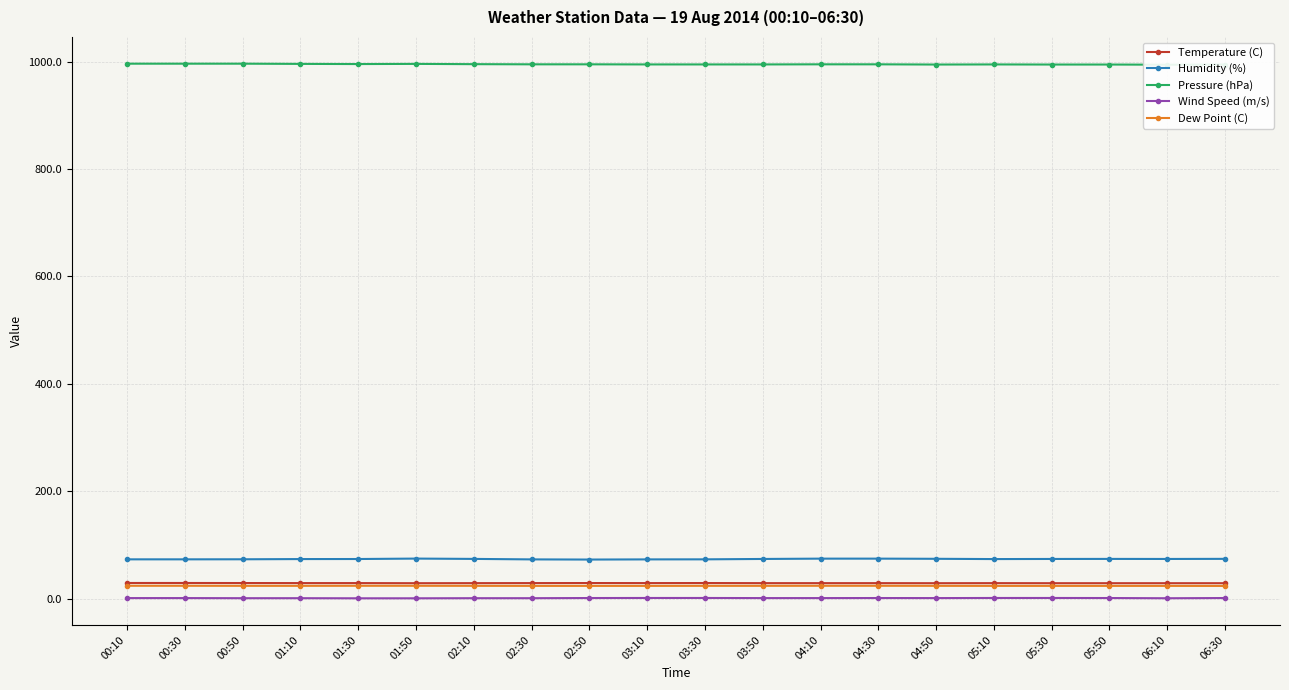

Which category has the lowest value in the Humidity (%) series?

02:50